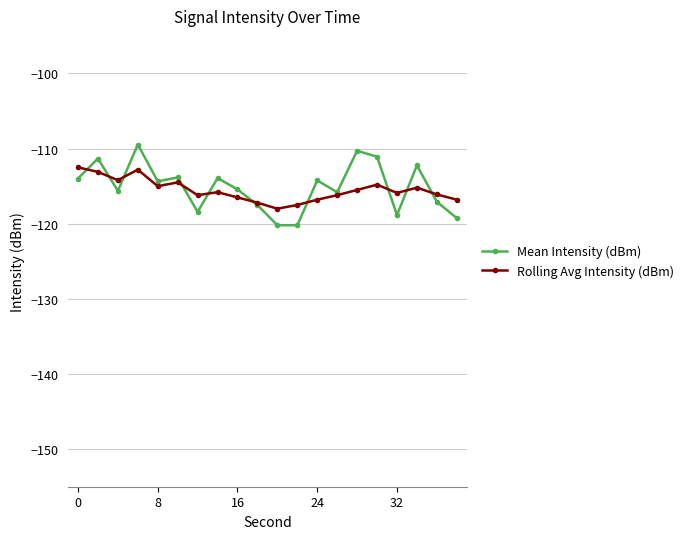

True or false: Mean Intensity (dBm) has more than 2 interior local peaks.

True